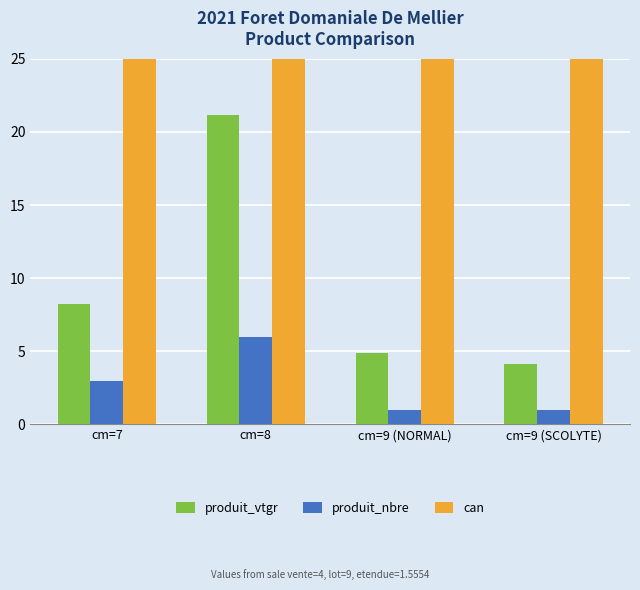

Which label corresponds to the smallest value in the chart?

cm=9 (NORMAL)